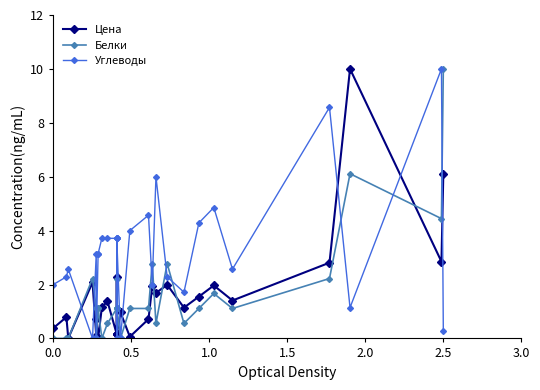

The value of Белки at 13 is 3.9. True or false?

False